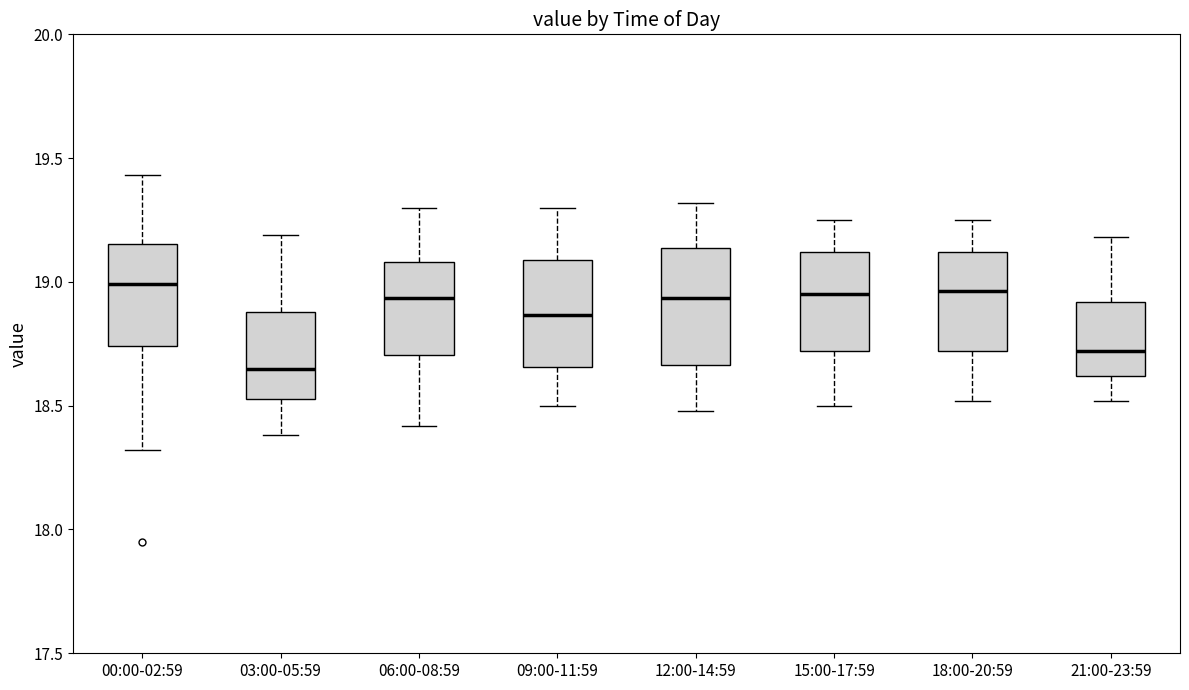

Reading left to right, transcribe this box plot: for each box, give where its median line is, the range the box spans, and where its two whiskers end, as read against the y-axis. The values are not printed on the chart, so give them approximately, as read against the axis.

00:00-02:59: median 19.00, box 18.75 to 19.15, whiskers 18.30 to 19.45
03:00-05:59: median 18.65, box 18.55 to 18.90, whiskers 18.40 to 19.20
06:00-08:59: median 18.95, box 18.70 to 19.10, whiskers 18.40 to 19.30
09:00-11:59: median 18.85, box 18.65 to 19.10, whiskers 18.50 to 19.30
12:00-14:59: median 18.95, box 18.65 to 19.15, whiskers 18.50 to 19.30
15:00-17:59: median 18.95, box 18.70 to 19.10, whiskers 18.50 to 19.25
18:00-20:59: median 18.95, box 18.70 to 19.10, whiskers 18.50 to 19.25
21:00-23:59: median 18.70, box 18.60 to 18.90, whiskers 18.50 to 19.20